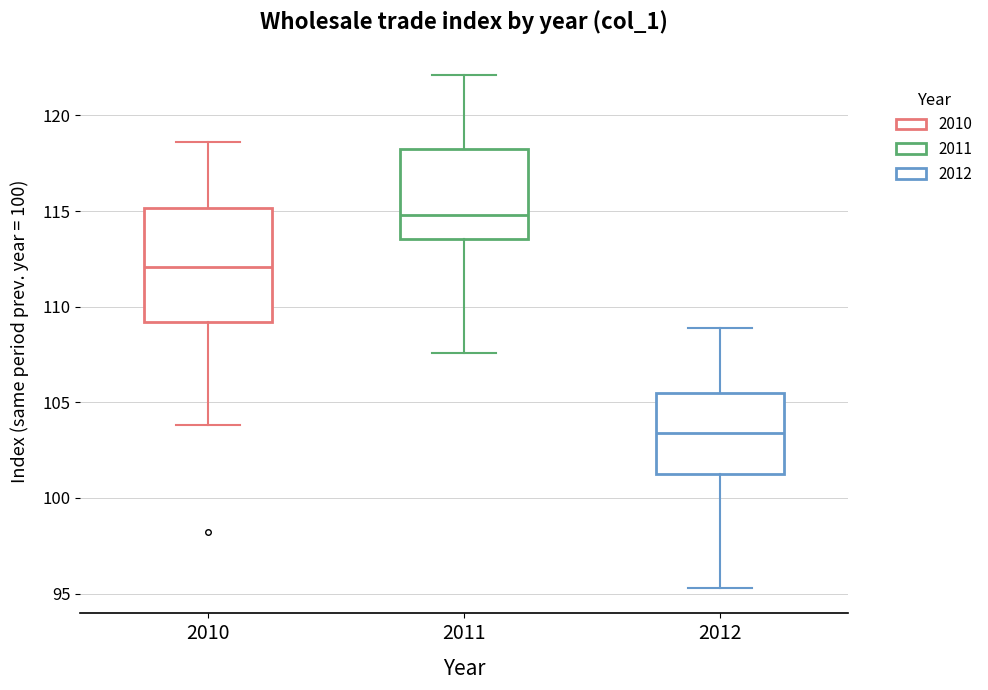

Reading left to right, read every box against the y-axis: the position of its median line, the range the box covers, and the ends of its whiskers. The values are not printed on the chart, so give them approximately, as read against the axis.

2010: median 112.0, box 109.0 to 115.0, whiskers 104.0 to 118.5
2011: median 115.0, box 113.5 to 118.5, whiskers 107.5 to 122.0
2012: median 103.5, box 101.0 to 105.5, whiskers 95.5 to 109.0